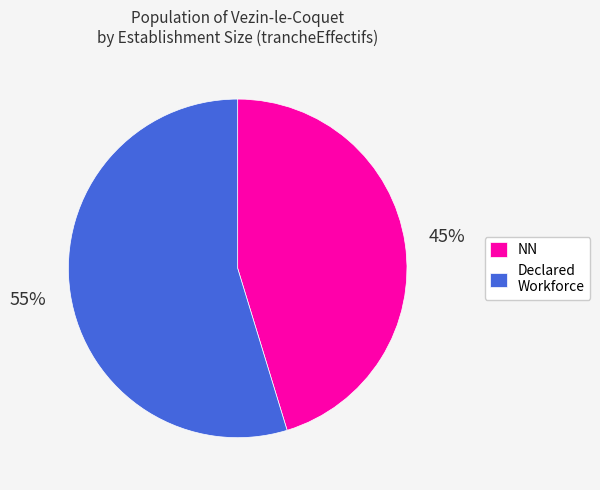

Does any single category account for the majority?

Yes